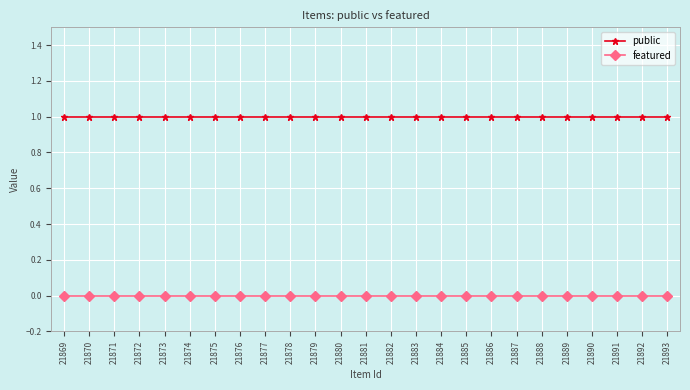

Is it true that public equals 1 at 21883?

True